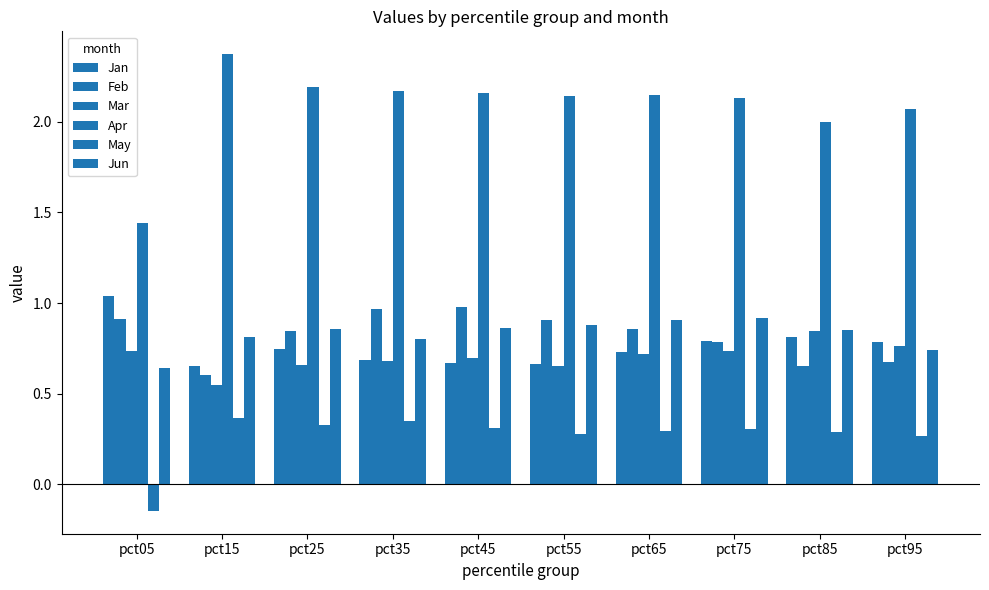

Which series has the largest range (max minus min)?

Apr